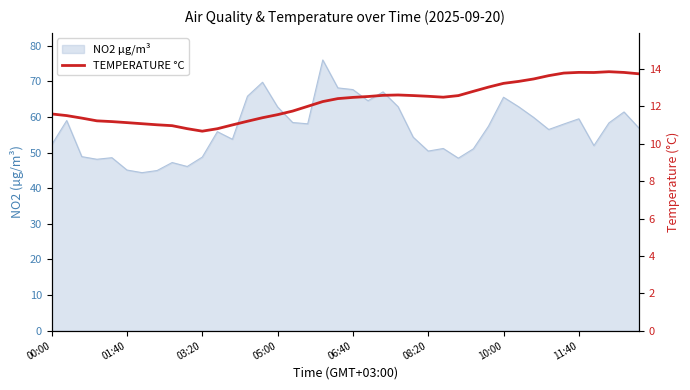

How many data points does each series have?

40